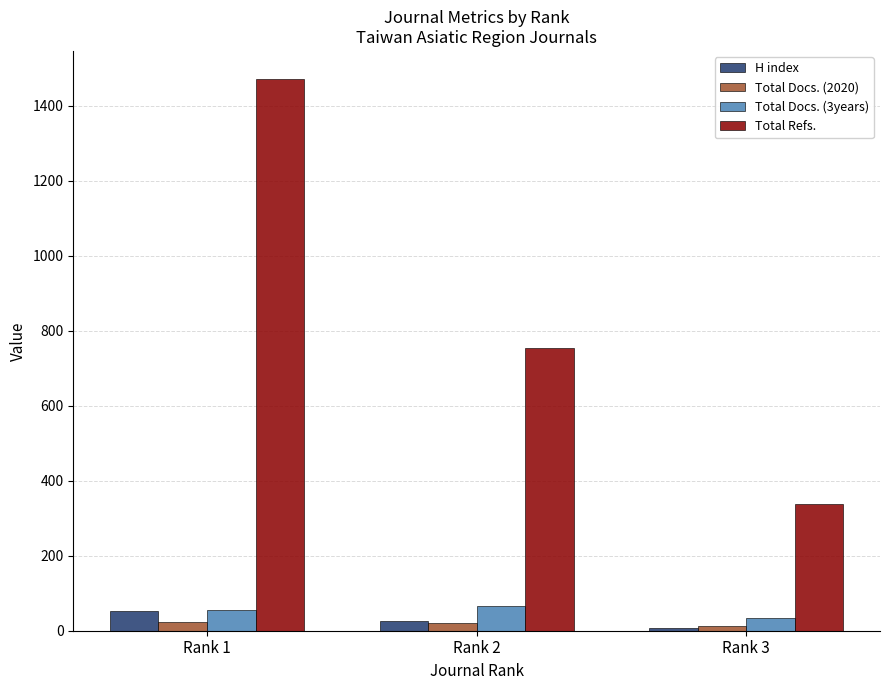

What are all the series names shown in the legend?

H index, Total Docs. (2020), Total Docs. (3years), Total Refs.